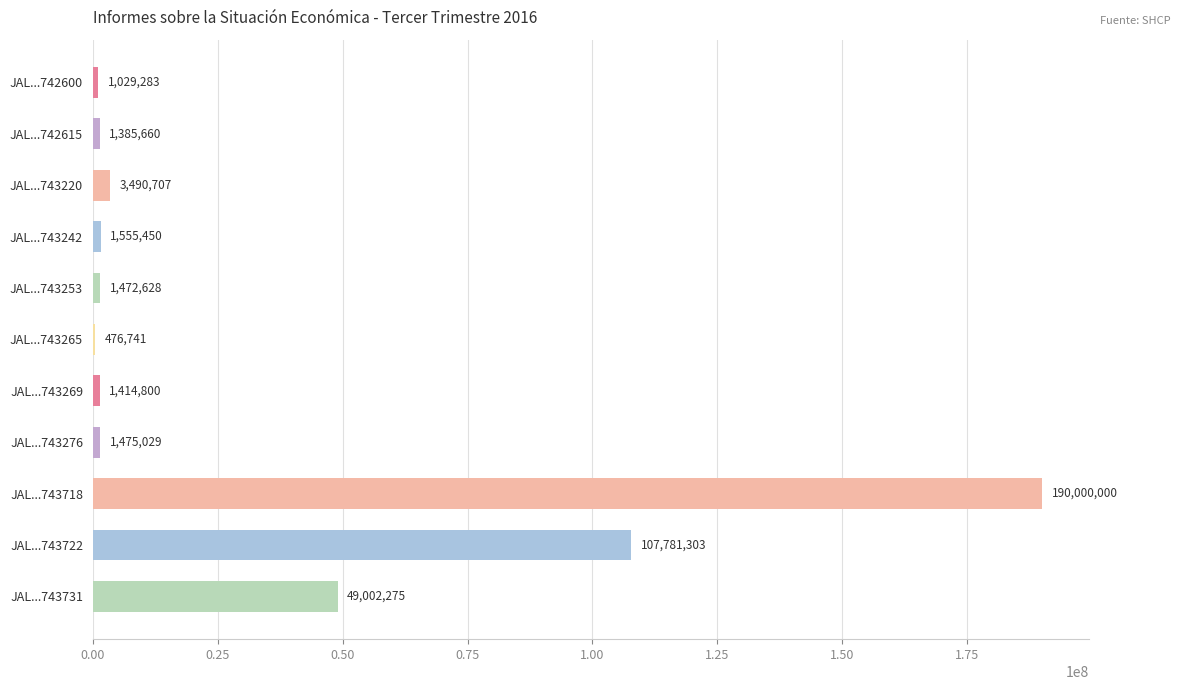

At which label is the value closest to 95238370?

JAL...743722